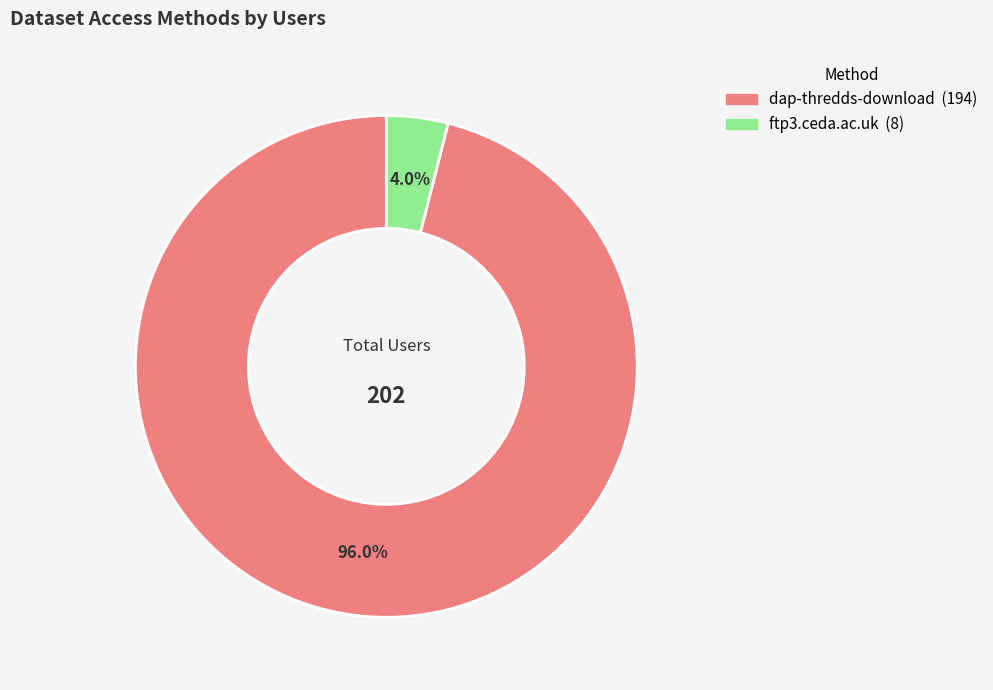

To the nearest percent, what is the difference between the ftp3.ceda.ac.uk and dap-thredds-download slice percentages?

92%